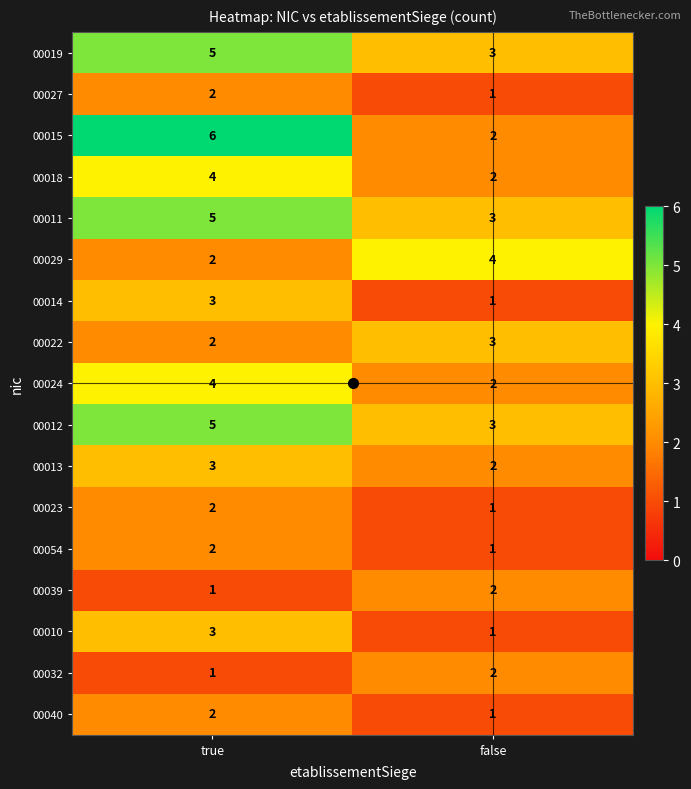

At which category is the sum across all series the highest?

true